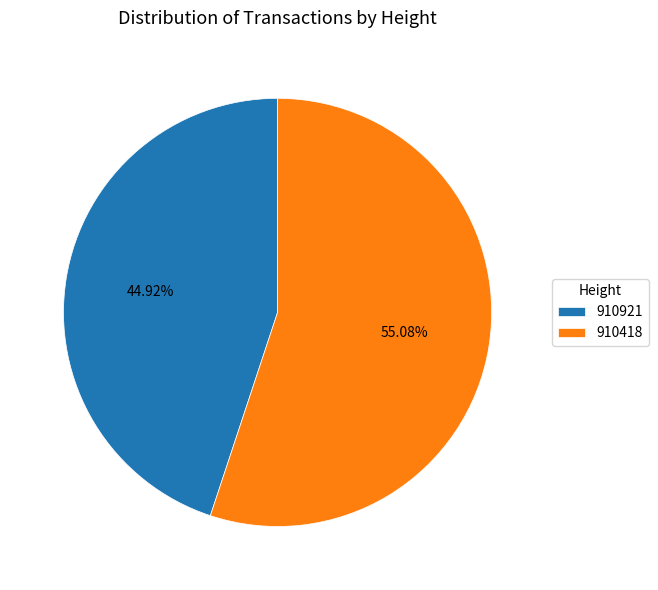

What percentage is the 910418 slice, to the nearest percent?

55%